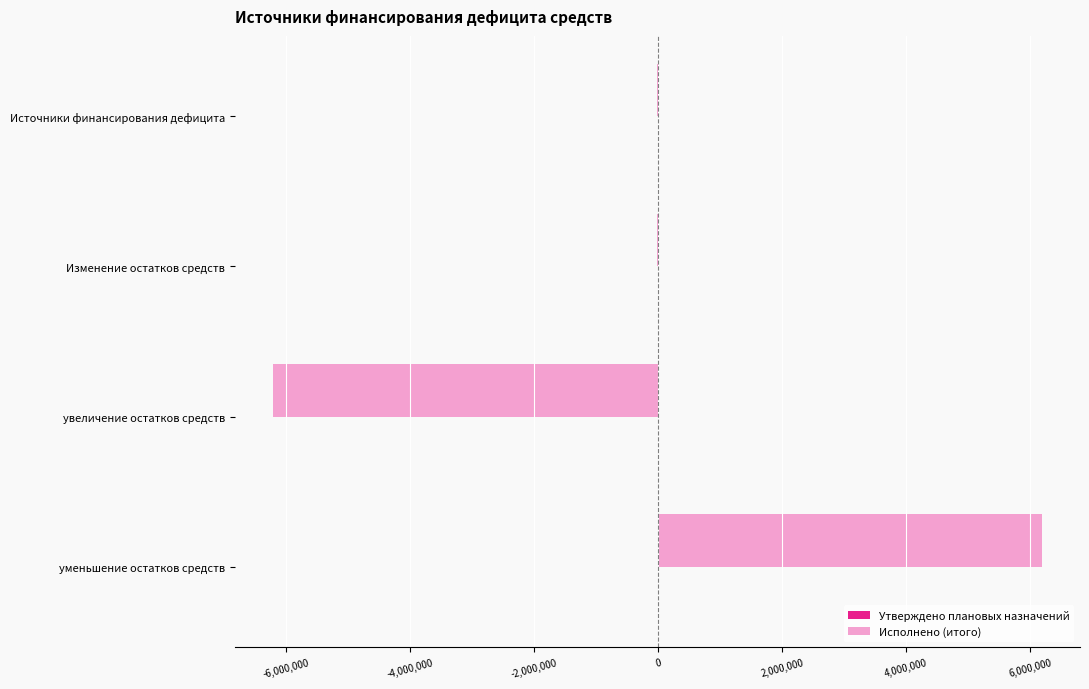

What is the maximum value shown in the chart?

6183768.2